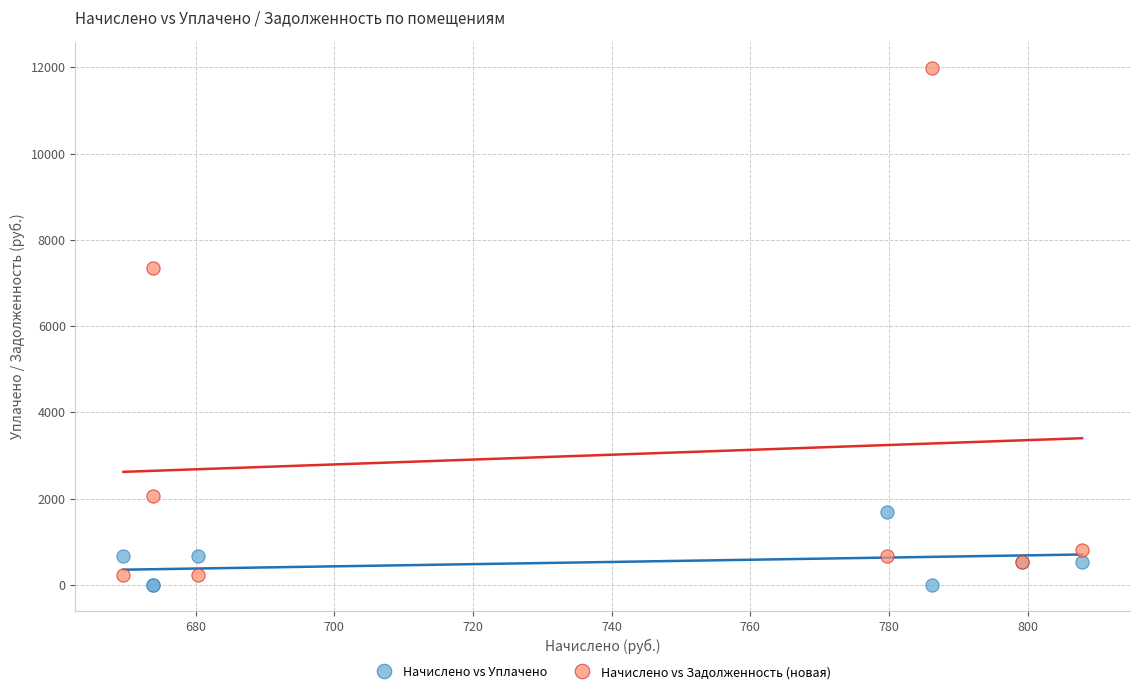

Which series contains the highest Y value?

Начислено vs Задолженность (новая)